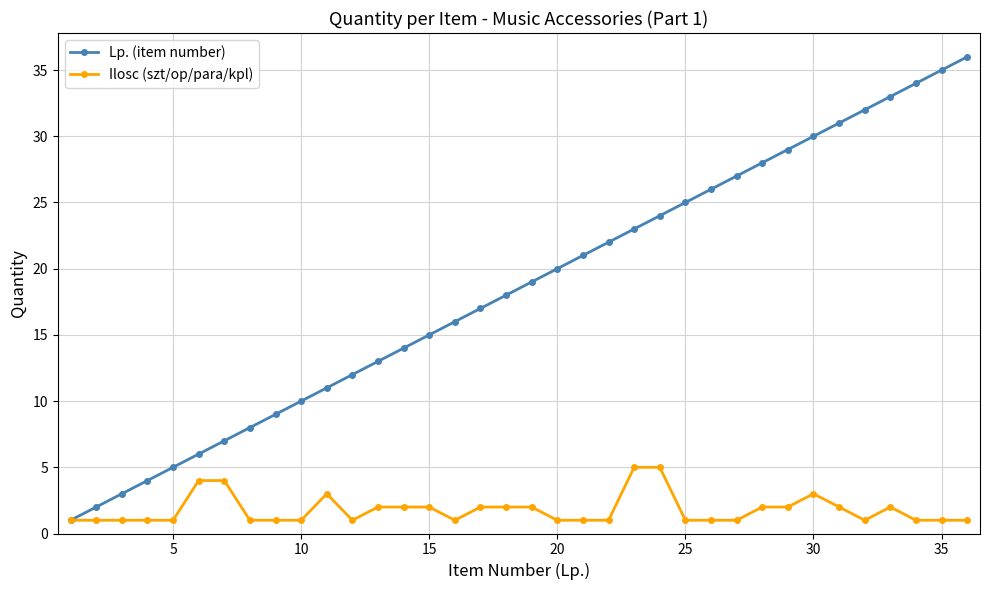

What is the greatest value displayed?

36